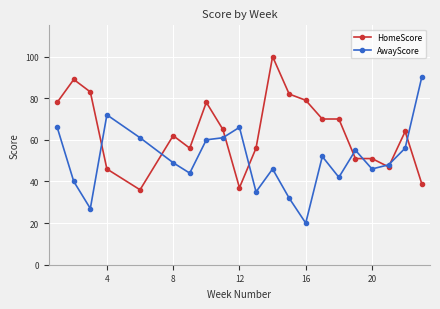

List the series in order of their peak value, highest first.

HomeScore, AwayScore